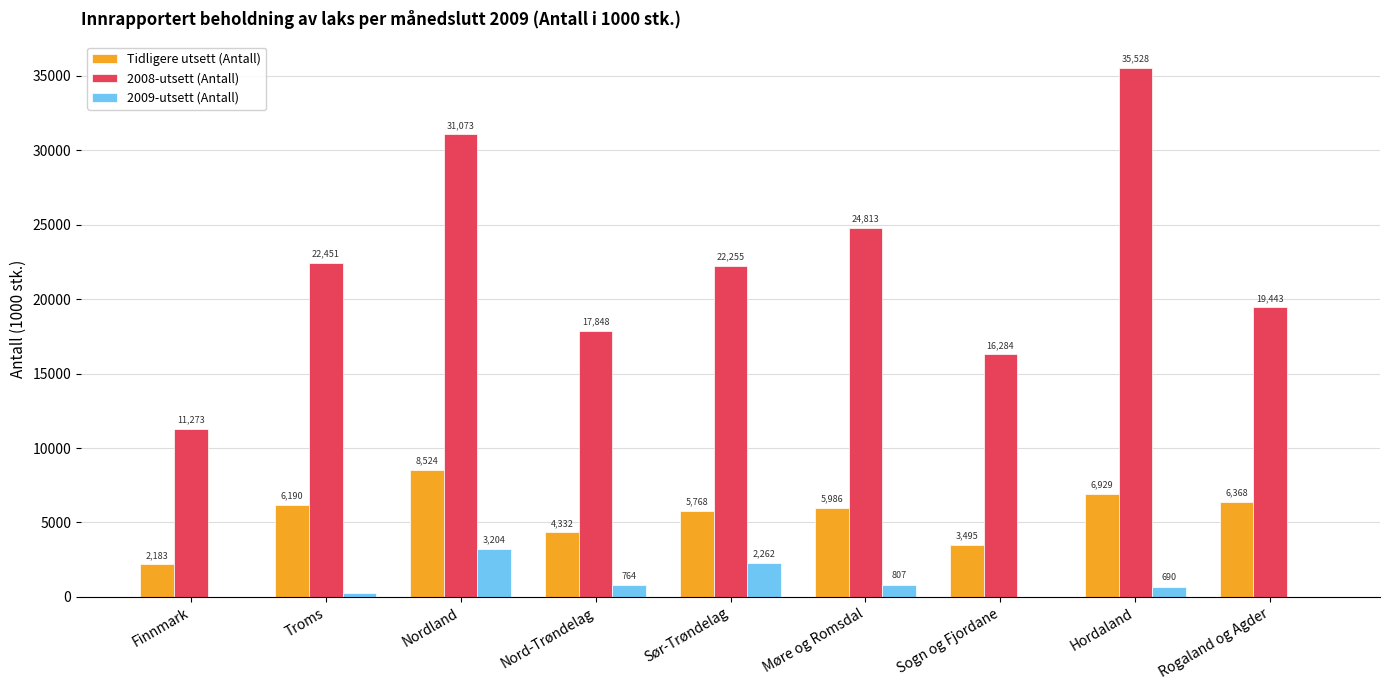

Which series changed the most between Nordland and Sogn og Fjordane?

2008-utsett (Antall)